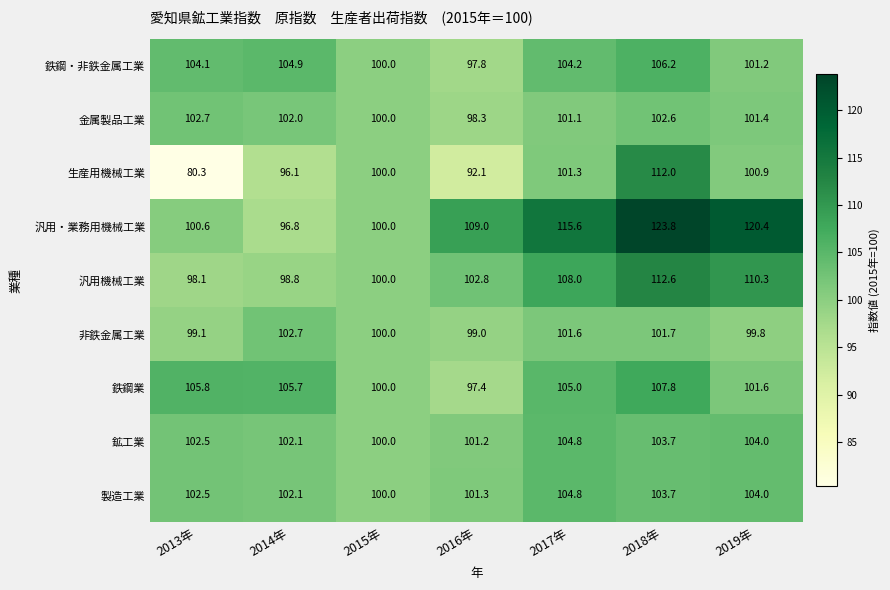

The 汎用・業務用機械工業 series shows 145.9 at 2016年. True or false?

False